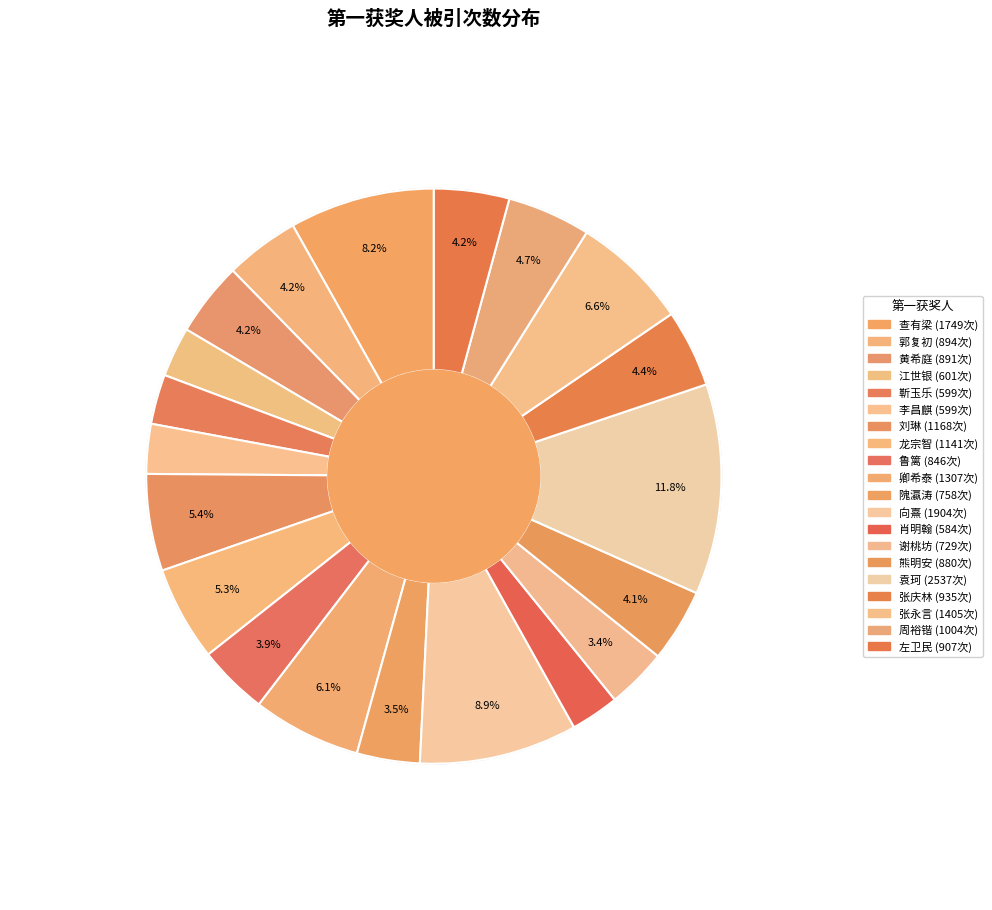

To the nearest percent, what is the difference between the 谢桃坊 and 鲁篱 slice percentages?

1%